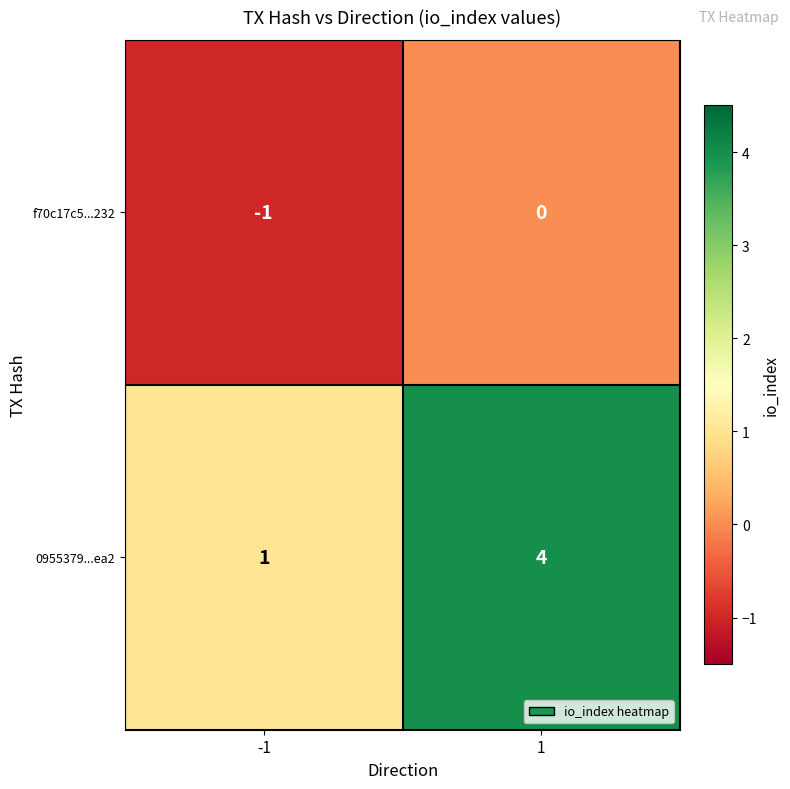

Which series has the widest spread of values?

0955379...ea2